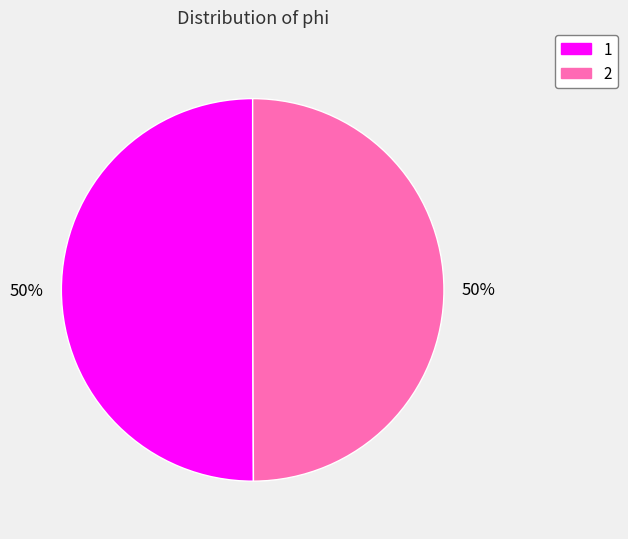

What is the ratio of the value at 1 to the value at 2?

1.0